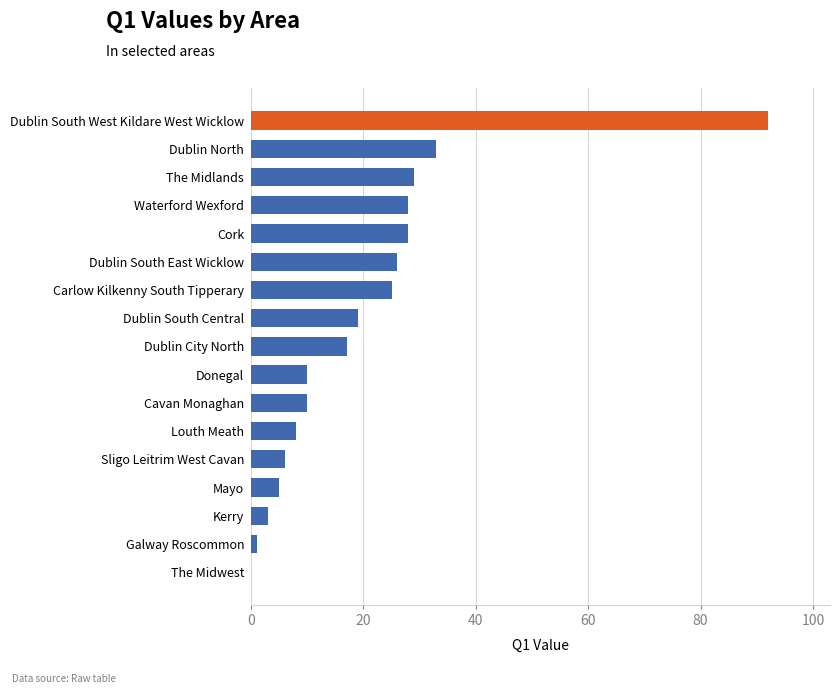

What is the sum of the values at Dublin South Central and Dublin South East Wicklow?

45